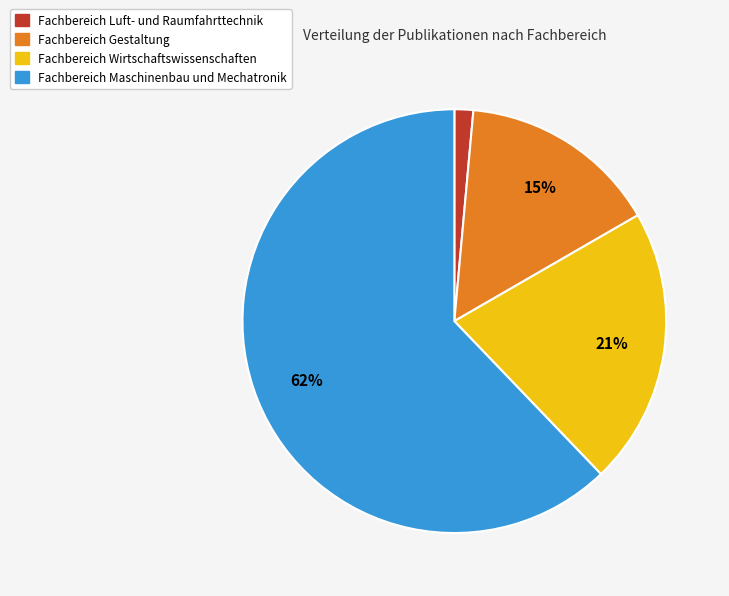

Does any single category account for the majority?

Yes